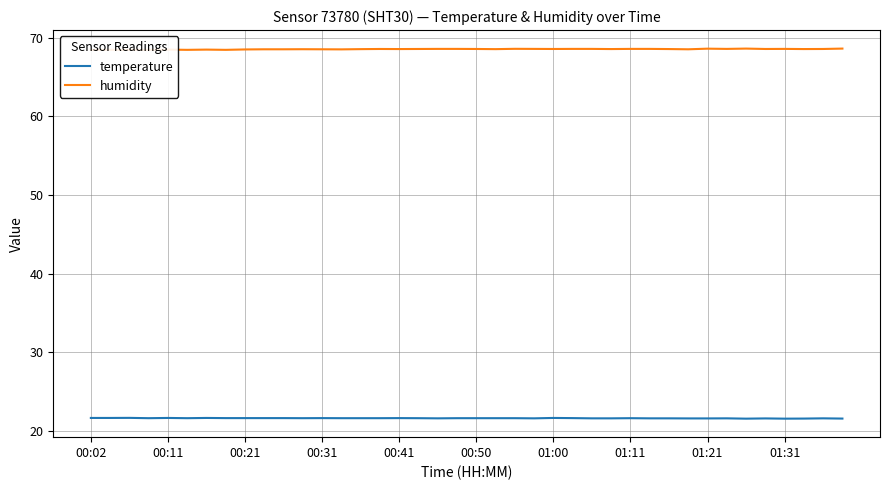

True or false: humidity and temperature cross at least once.

False